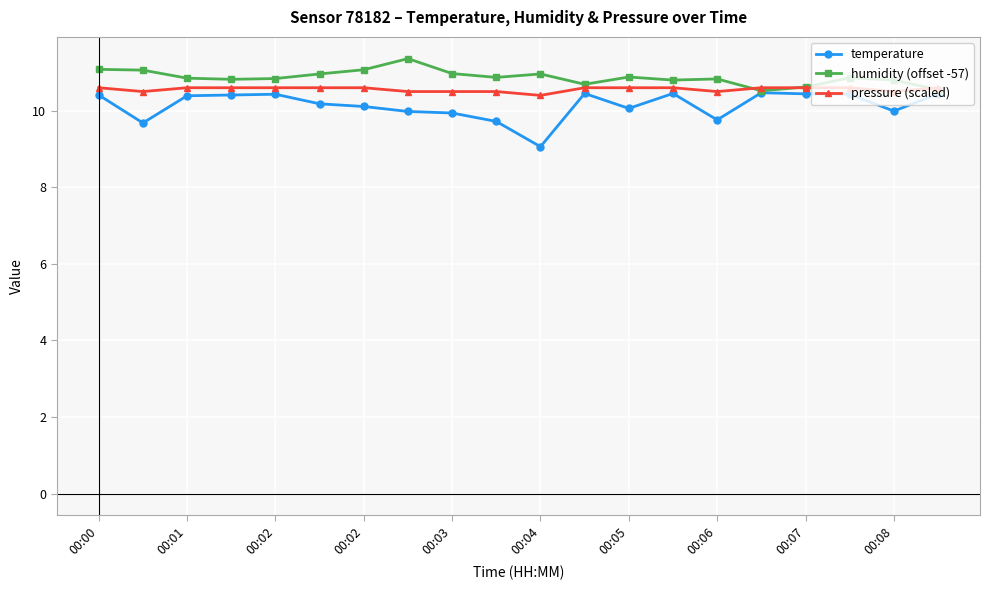

What is the maximum value for temperature?

10.5